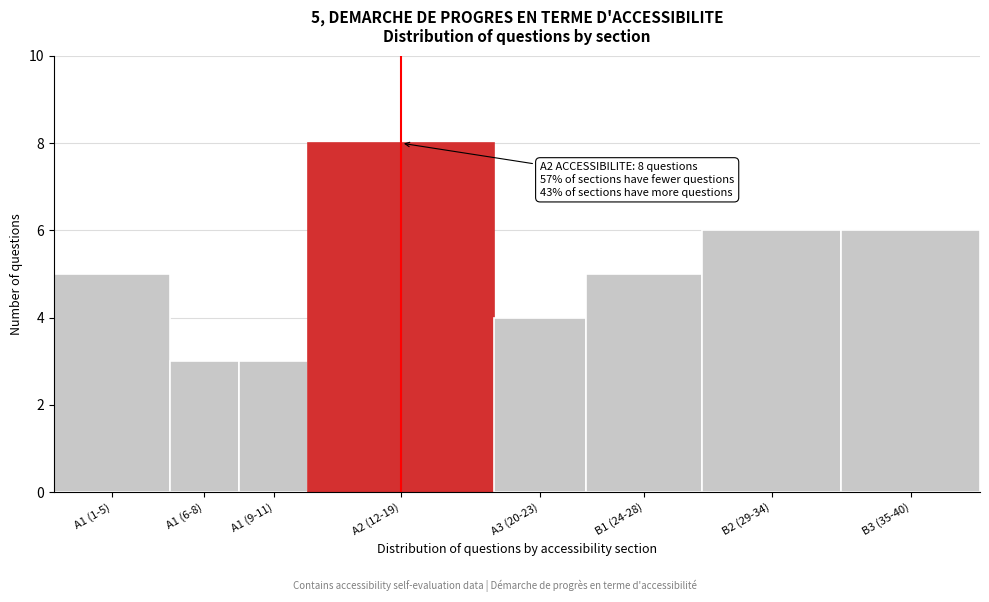

Reading left to right, transcribe all the data shown in this chart.

A1 (1-5)=5	A1 (6-8)=3	A1 (9-11)=3	A2 (12-19)=8	A3 (20-23)=4	B1 (24-28)=5	B2 (29-34)=6	B3 (35-40)=6